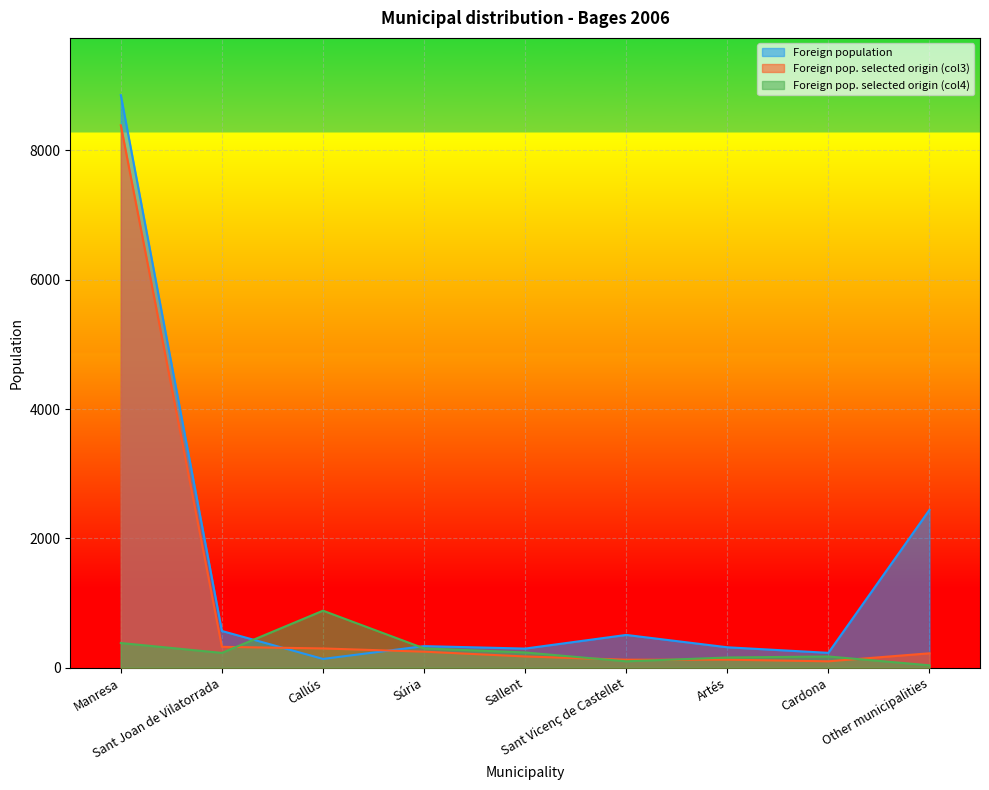

How many lines are shown in the chart?

3